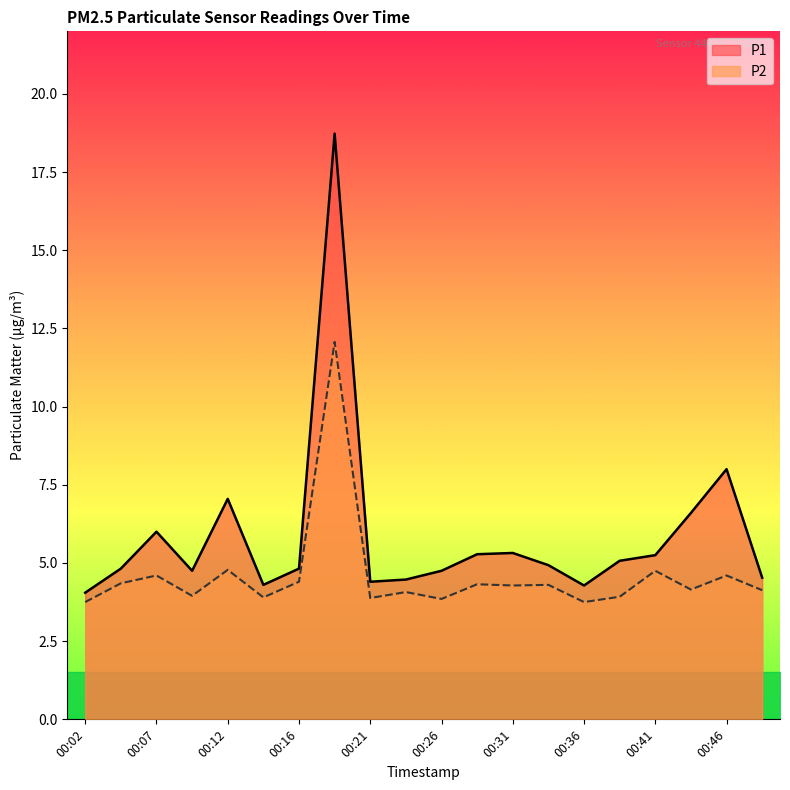

At which label does P2 reach its peak?

00:19